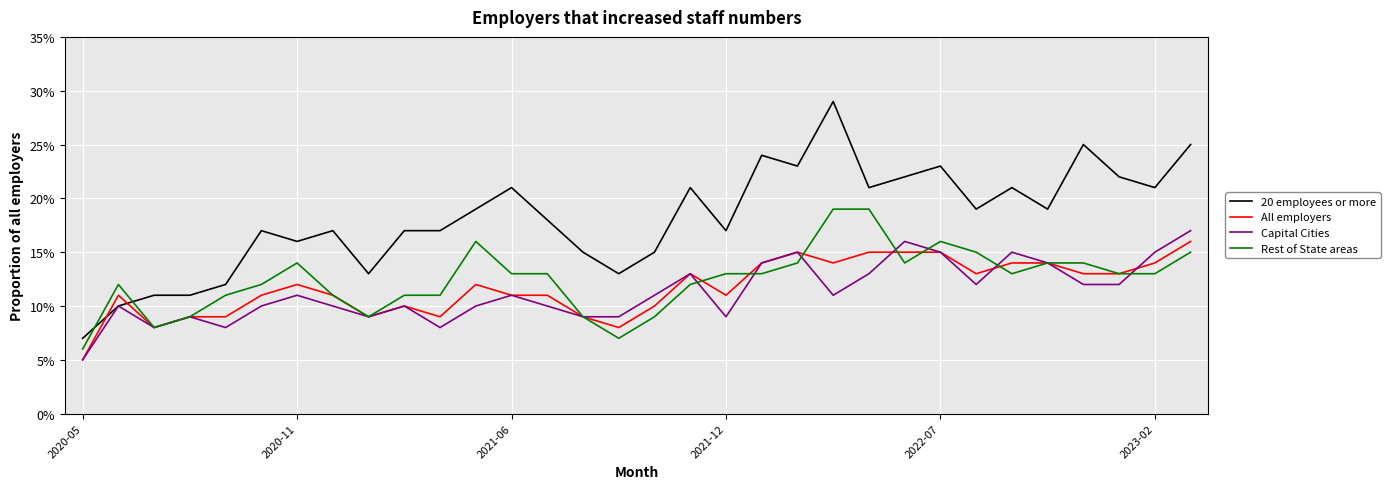

Which series has the largest range (max minus min)?

20 employees or more